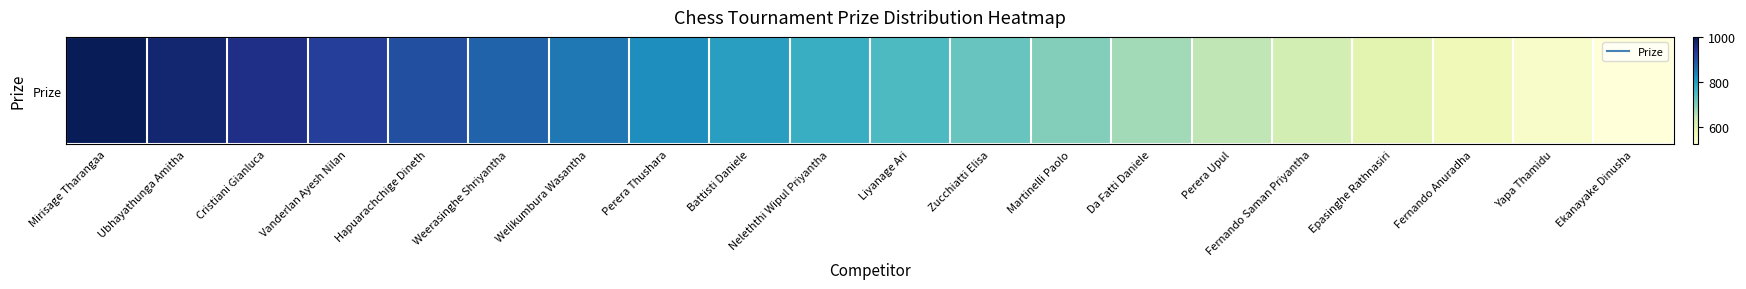

What is the change in value from Liyanage Ari to Zucchiatti Elisa?

-25